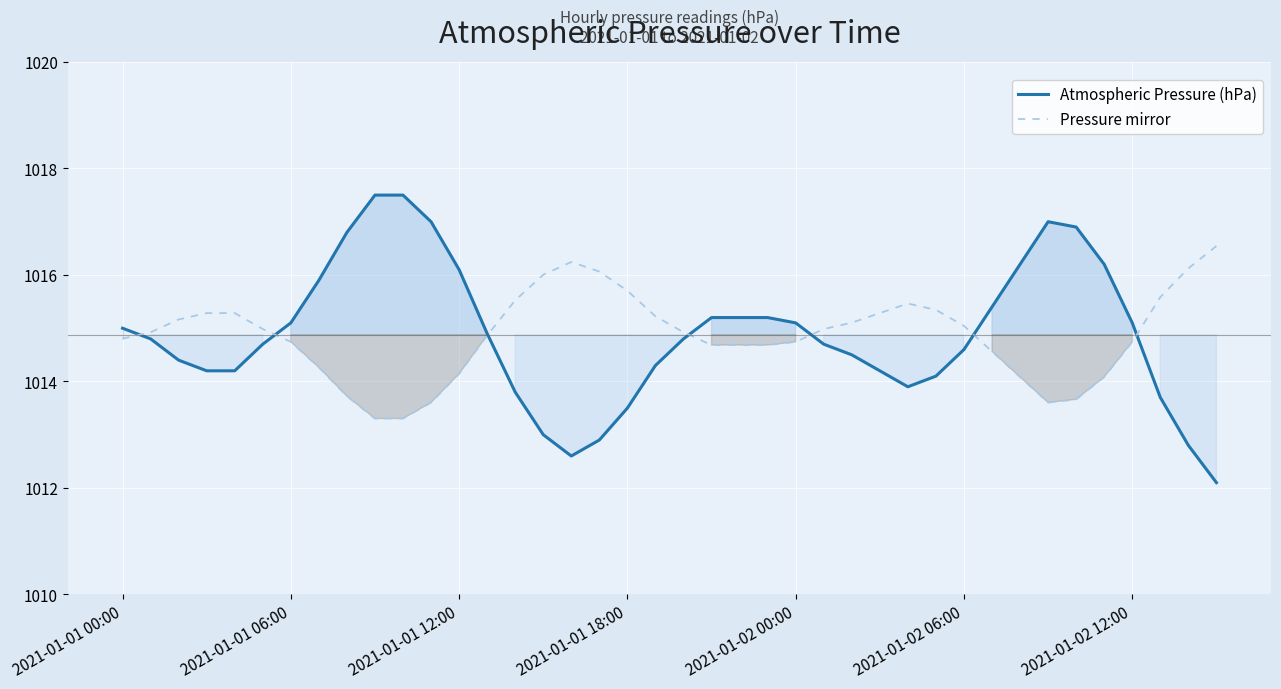

What is the difference between the Pressure mirror values at 17 and 9?

2.8